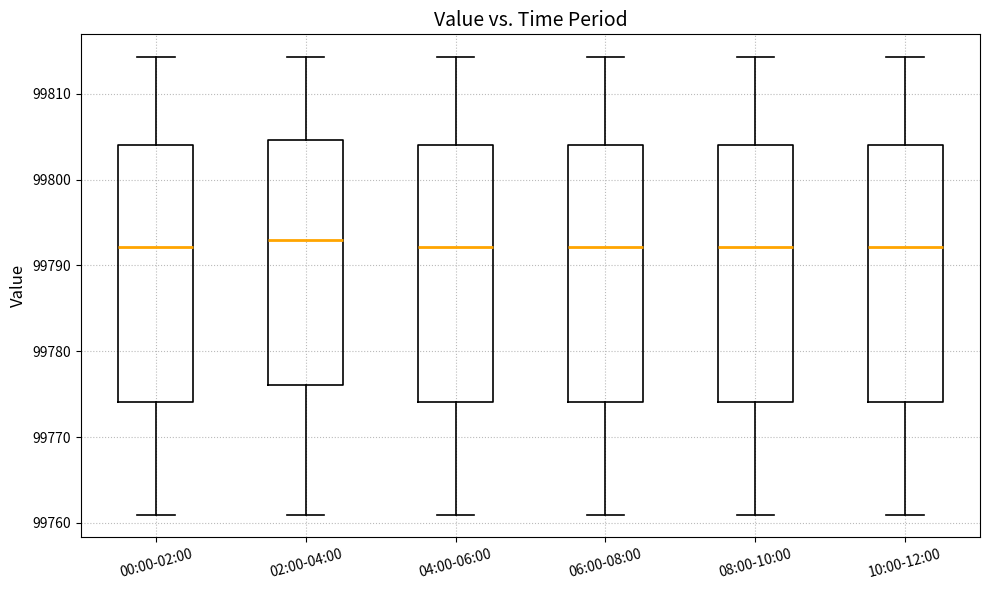

Where does the median line of the box for 06:00-08:00 sit on the y-axis? The values are not printed on the chart, so give them approximately, as read against the axis.

99792